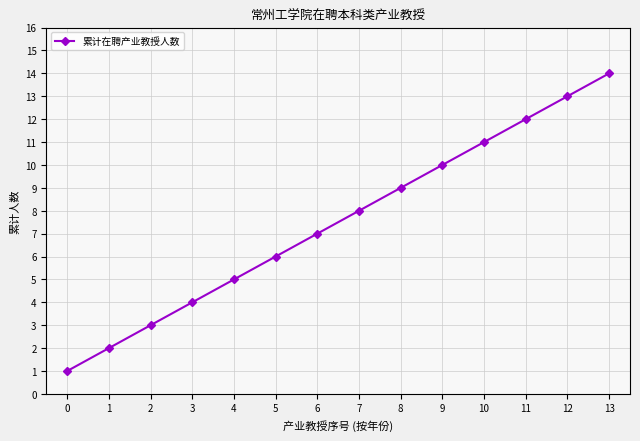

Rank the categories by value from highest to lowest.

13, 12, 11, 10, 9, 8, 7, 6, 5, 4, 3, 2, 1, 0